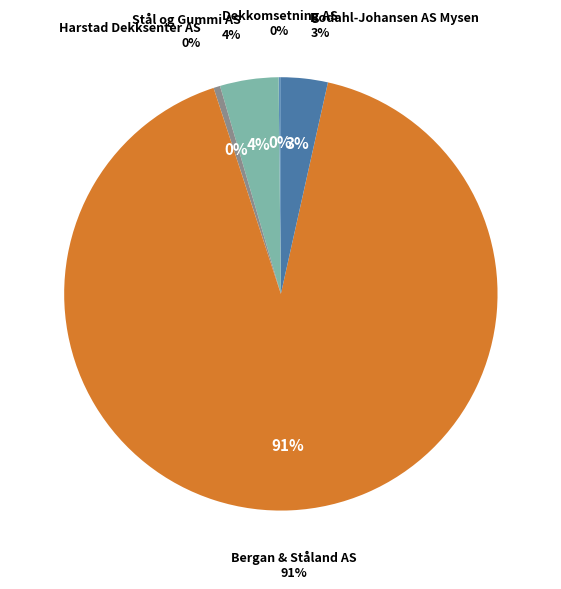

What percentage is the Bodahl-Johansen AS Mysen slice, to the nearest percent?

3%